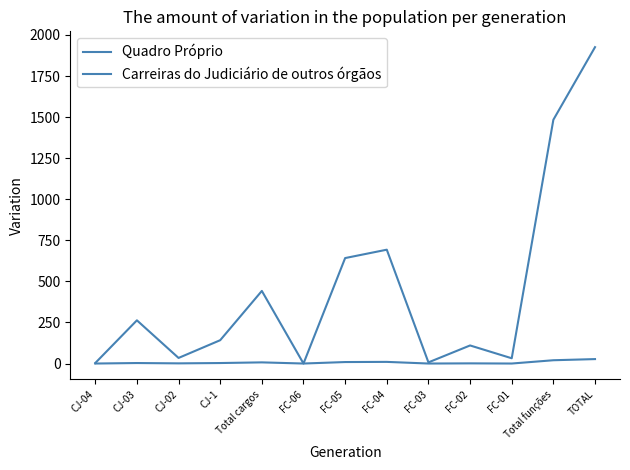

What is the difference between the maximum and minimum values in the Quadro Próprio series?

1926